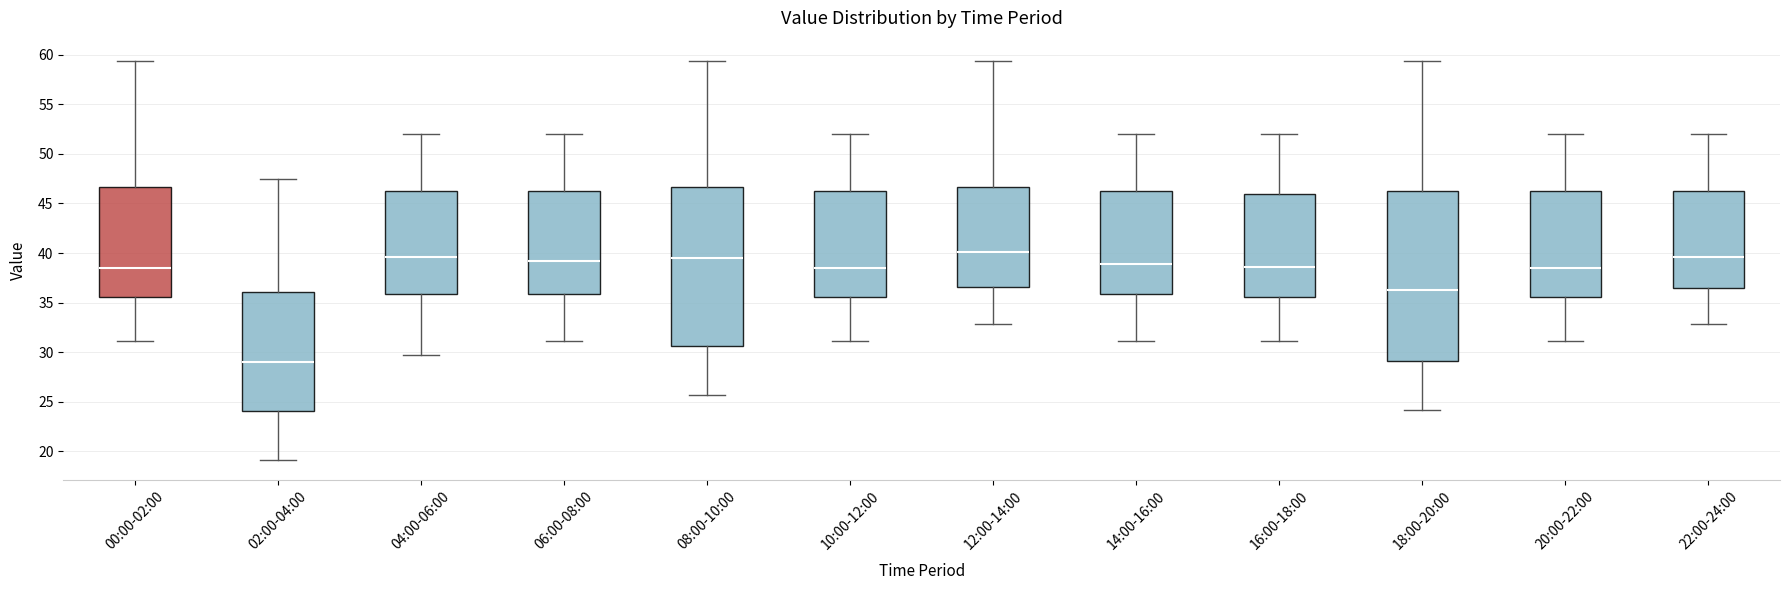

Reading left to right, transcribe this box plot: for each box, give where its median line is, the range the box spans, and where its two whiskers end, as read against the y-axis. The values are not printed on the chart, so give them approximately, as read against the axis.

00:00-02:00: median 38.5, box 35.5 to 46.5, whiskers 31.0 to 59.5
02:00-04:00: median 29.0, box 24.0 to 36.0, whiskers 19.0 to 47.5
04:00-06:00: median 39.5, box 36.0 to 46.5, whiskers 29.5 to 52.0
06:00-08:00: median 39.0, box 36.0 to 46.5, whiskers 31.0 to 52.0
08:00-10:00: median 39.5, box 30.5 to 46.5, whiskers 25.5 to 59.5
10:00-12:00: median 38.5, box 35.5 to 46.5, whiskers 31.0 to 52.0
12:00-14:00: median 40.0, box 36.5 to 46.5, whiskers 33.0 to 59.5
14:00-16:00: median 39.0, box 36.0 to 46.5, whiskers 31.0 to 52.0
16:00-18:00: median 38.5, box 35.5 to 46.0, whiskers 31.0 to 52.0
18:00-20:00: median 36.5, box 29.0 to 46.5, whiskers 24.0 to 59.5
20:00-22:00: median 38.5, box 35.5 to 46.5, whiskers 31.0 to 52.0
22:00-24:00: median 39.5, box 36.5 to 46.5, whiskers 33.0 to 52.0